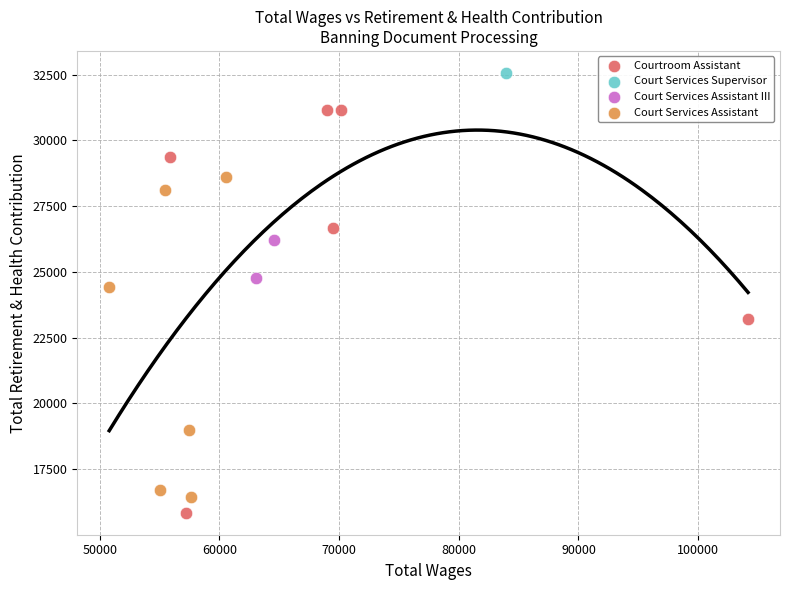

Which series reaches the minimum Y coordinate?

Courtroom Assistant